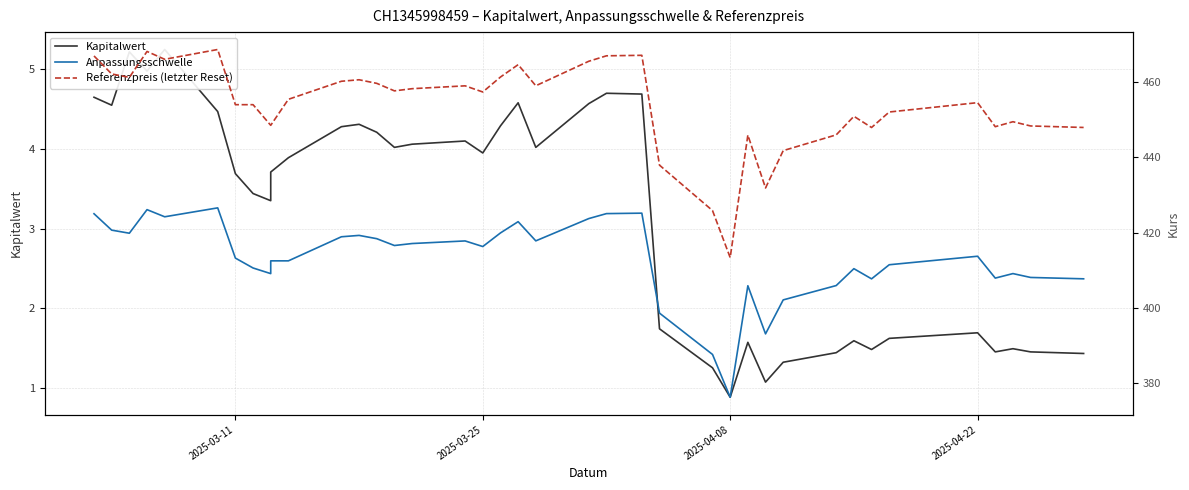

How many interior local valleys does the Kapitalwert series have?

10